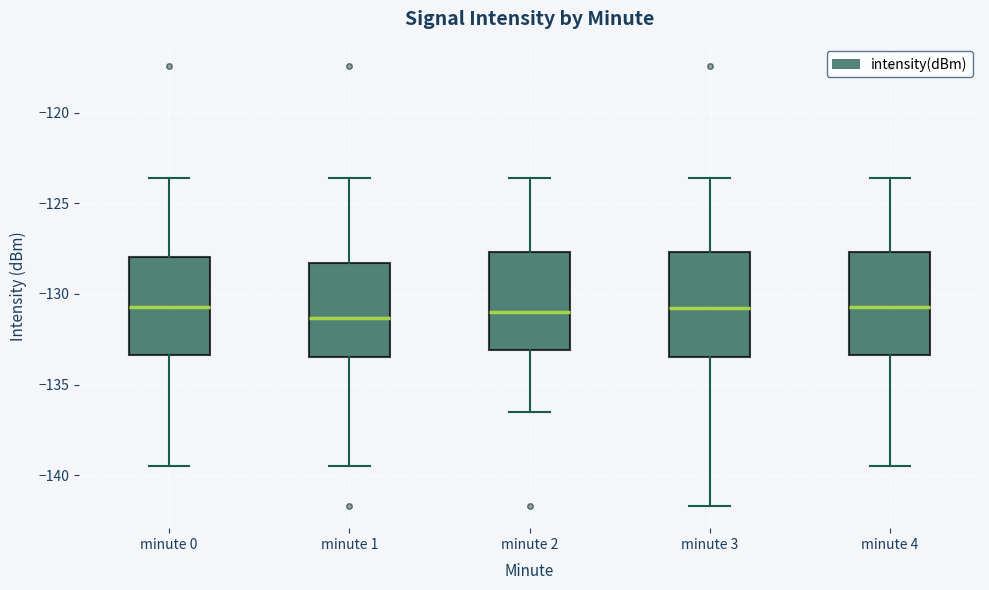

Reading left to right, transcribe this box plot: for each box, give where its median line is, the range the box spans, and where its two whiskers end, as read against the y-axis. The values are not printed on the chart, so give them approximately, as read against the axis.

minute 0: median -130.5, box -133.5 to -128.0, whiskers -139.5 to -123.5
minute 1: median -131.5, box -133.5 to -128.5, whiskers -139.5 to -123.5
minute 2: median -131.0, box -133.0 to -127.5, whiskers -136.5 to -123.5
minute 3: median -131.0, box -133.5 to -127.5, whiskers -141.5 to -123.5
minute 4: median -130.5, box -133.5 to -127.5, whiskers -139.5 to -123.5